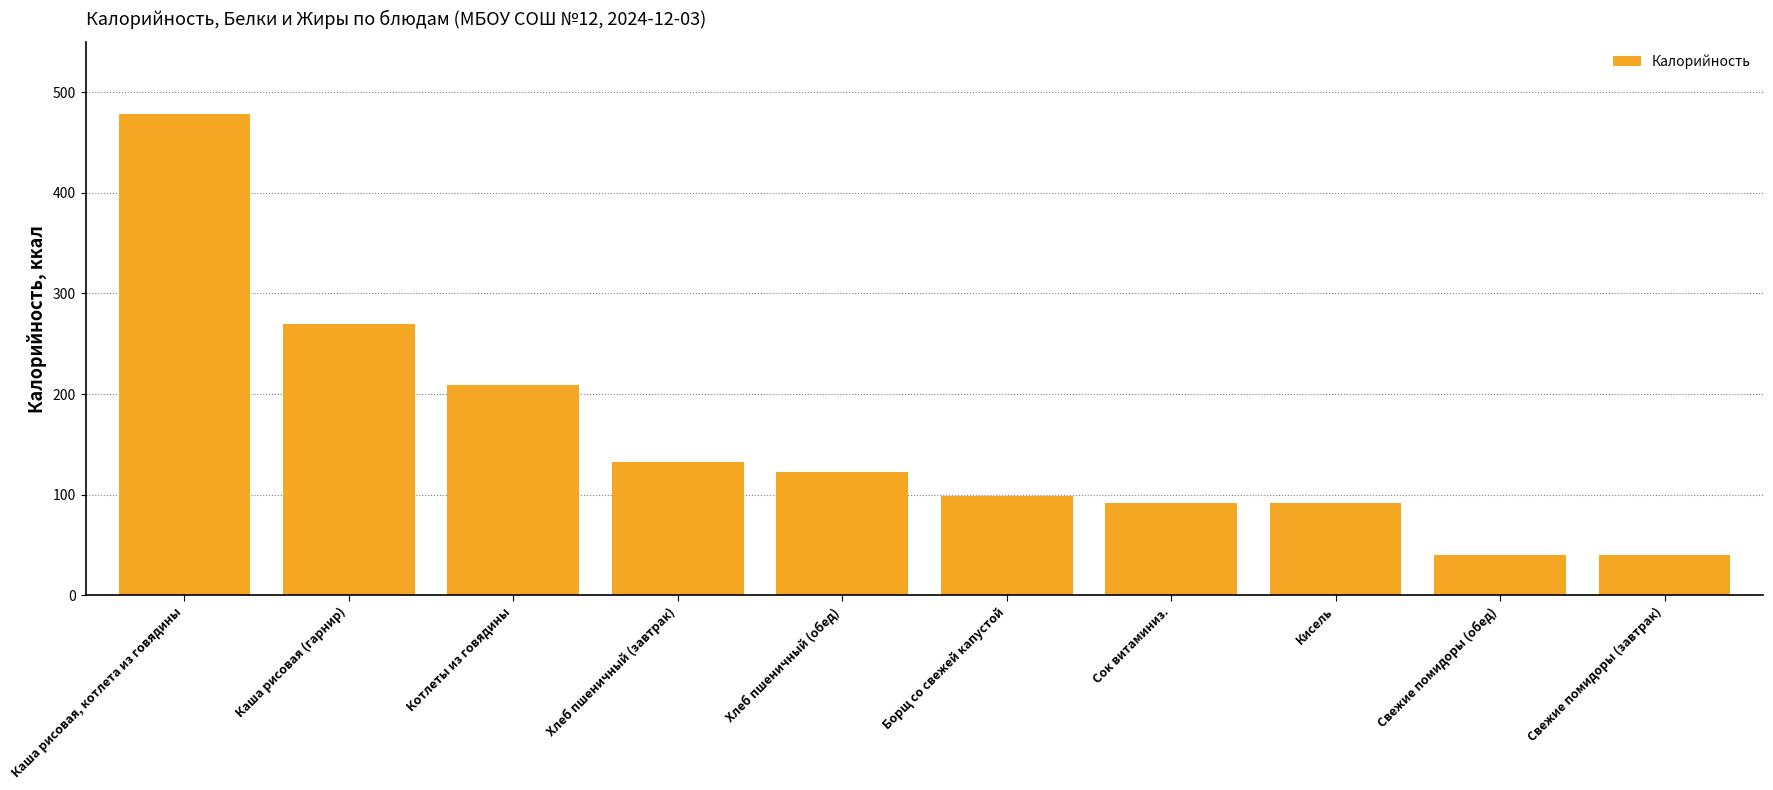

The value at Сок витаминиз. is 140.0. True or false?

False